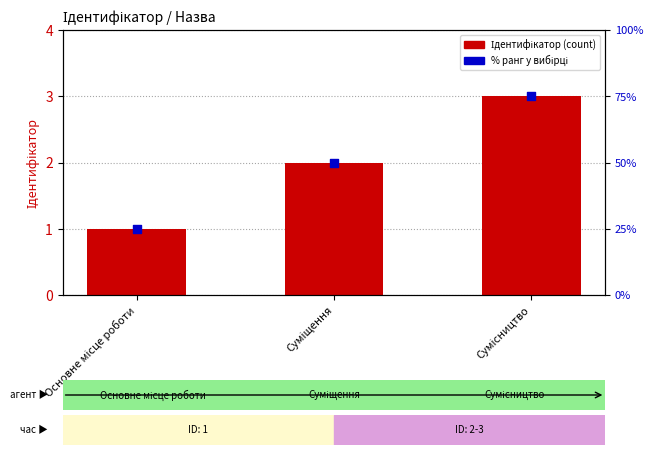

Which series reaches the minimum Y coordinate?

Ідентифікатор